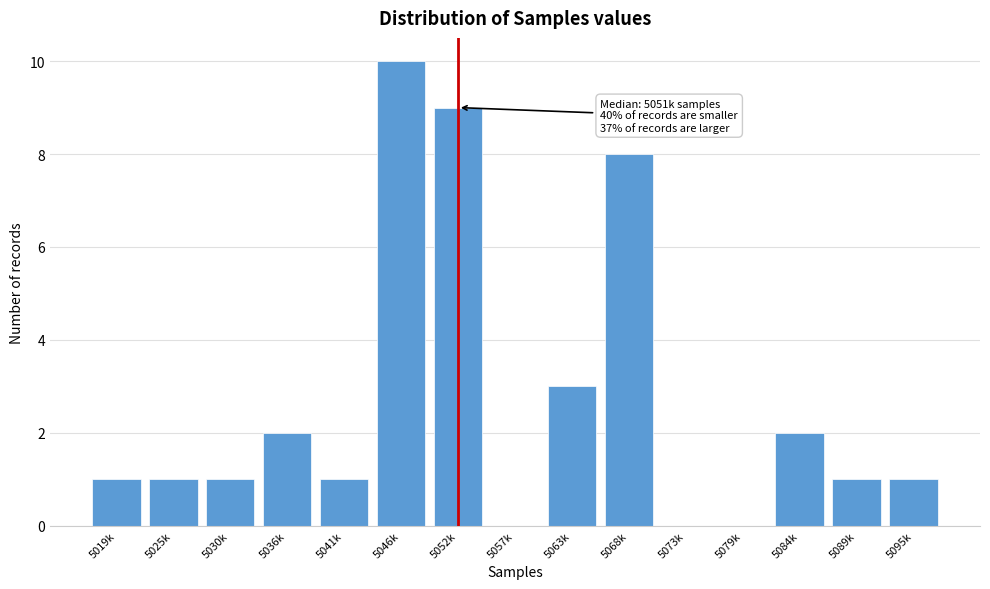

Reading left to right, what are all the values shown in this chart?

5019k=1	5025k=1	5030k=1	5036k=2	5041k=1	5046k=10	5052k=9	5057k=0	5063k=3	5068k=8	5073k=0	5079k=0	5084k=2	5089k=1	5095k=1